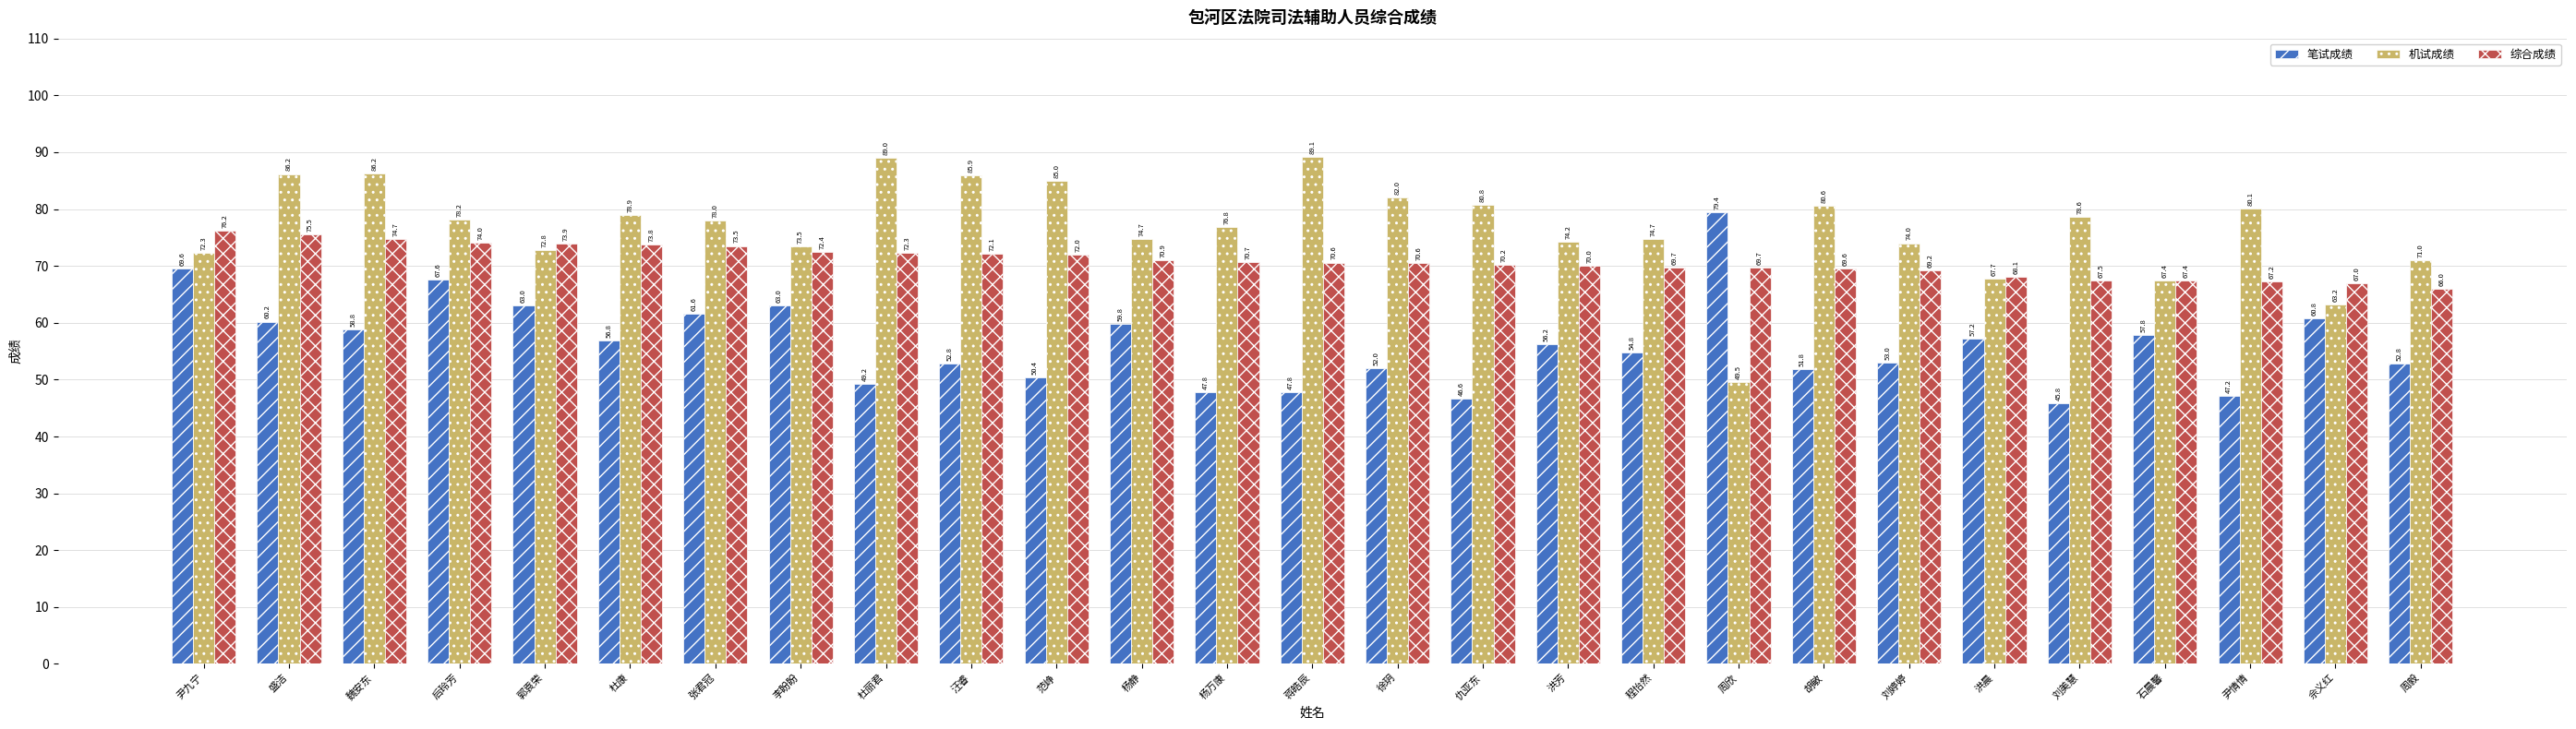

What is the average value of the 笔试成绩 series?

56.4